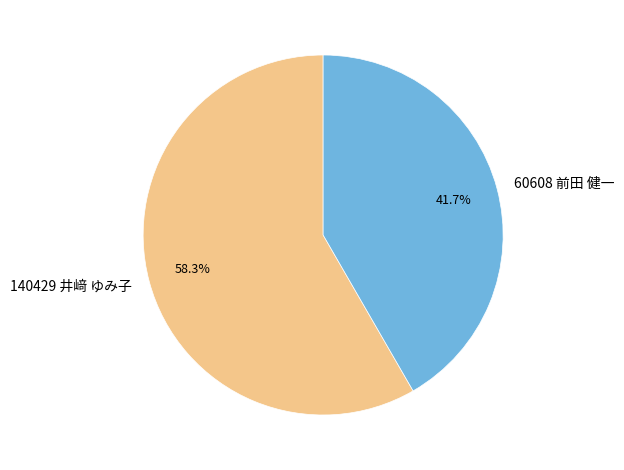

Combined, do 140429 井﨑 ゆみ子 and 60608 前田 健一 account for over 50%?

Yes